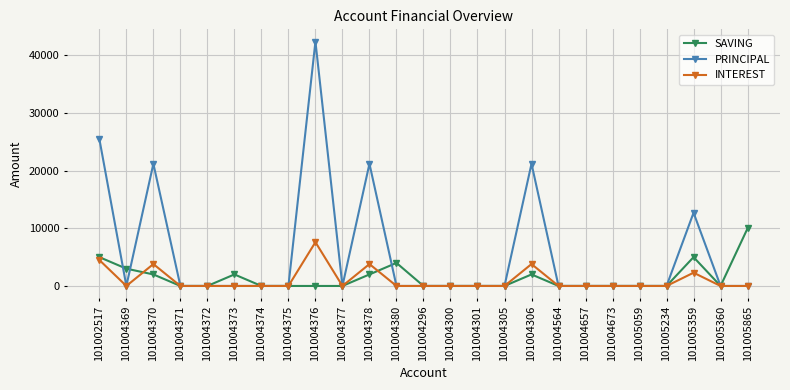

What are all the series names shown in the legend?

SAVING, PRINCIPAL, INTEREST